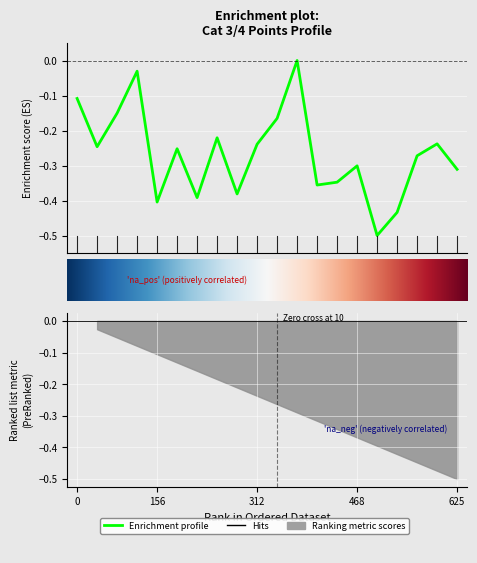

List the labels in order of value, smallest first.

16, 17, 5, 7, 9, 13, 14, 20, 15, 18, 6, 2, 10, 19, 8, 11, 3, 1, 4, 12